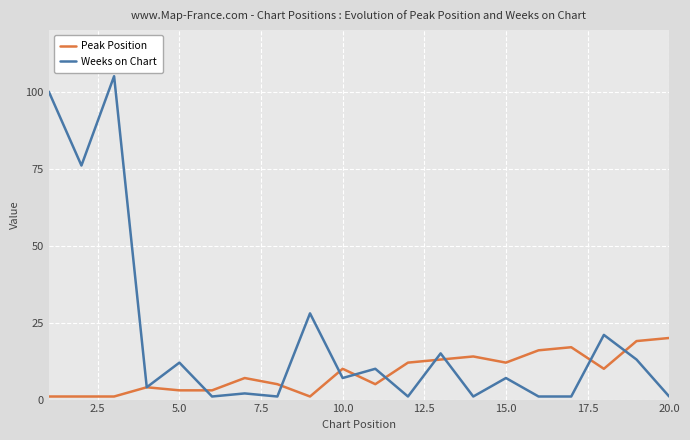

Does the chart have visible grid lines?

Yes